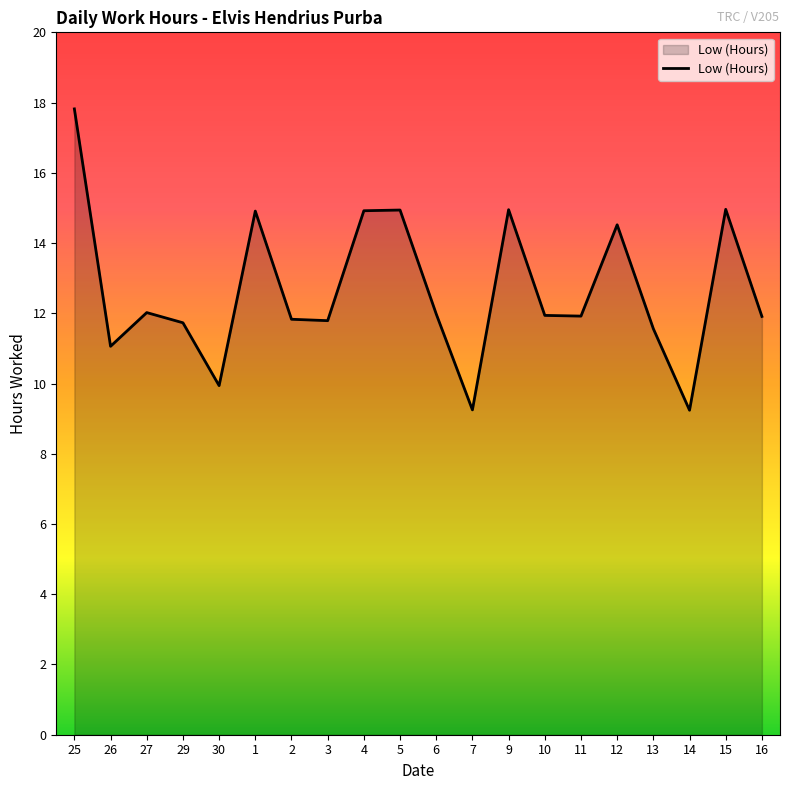

Between 10 and 9, which is larger?

9